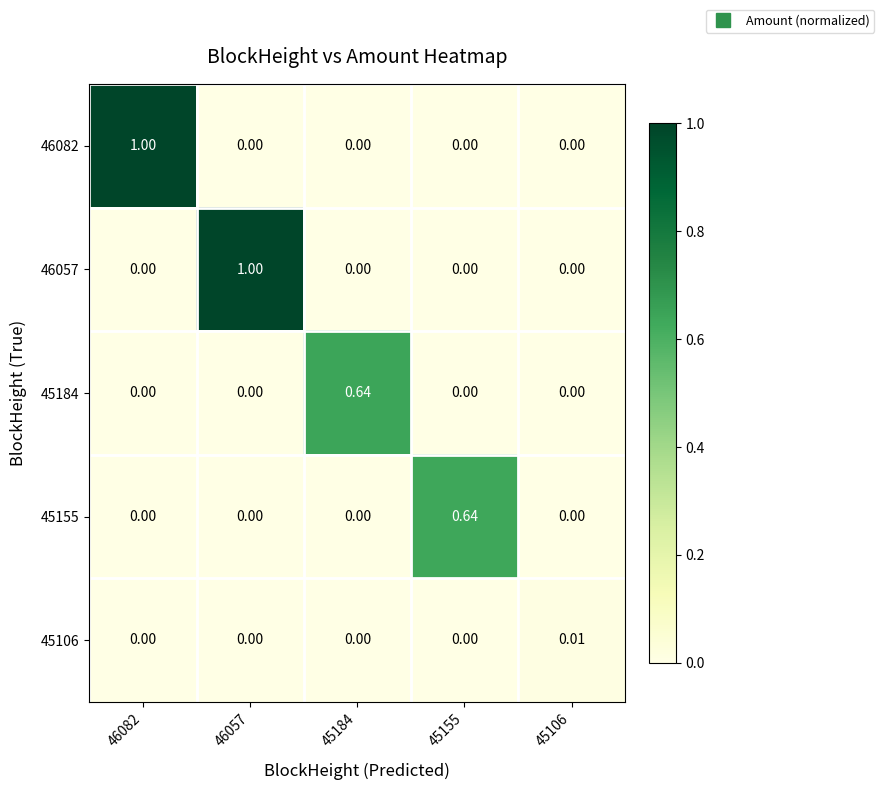

How many data points does each series have?

5